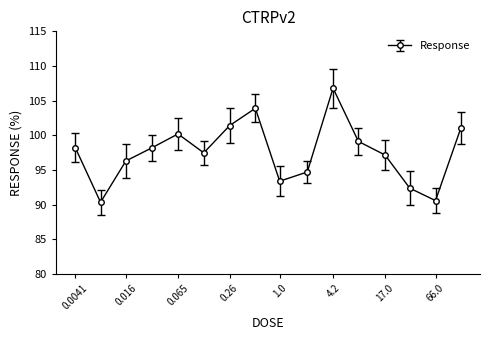

Reading left to right, transcribe all the data shown in this chart.

98.2	90.3	96.3	98.2	100.2	97.5	101.4	103.9	93.4	94.7	106.8	99.1	97.2	92.4	90.6	101.0